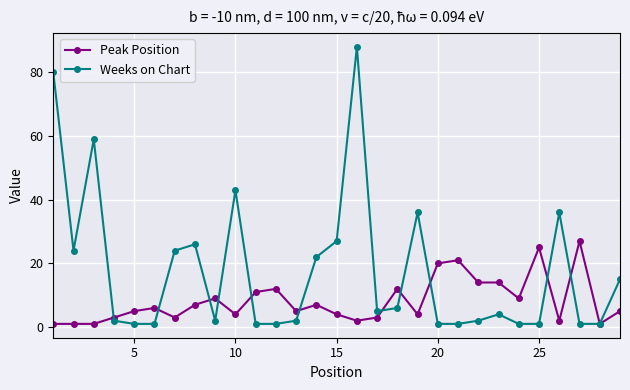

True or false: Peak Position has more than 1 interior local peaks.

True